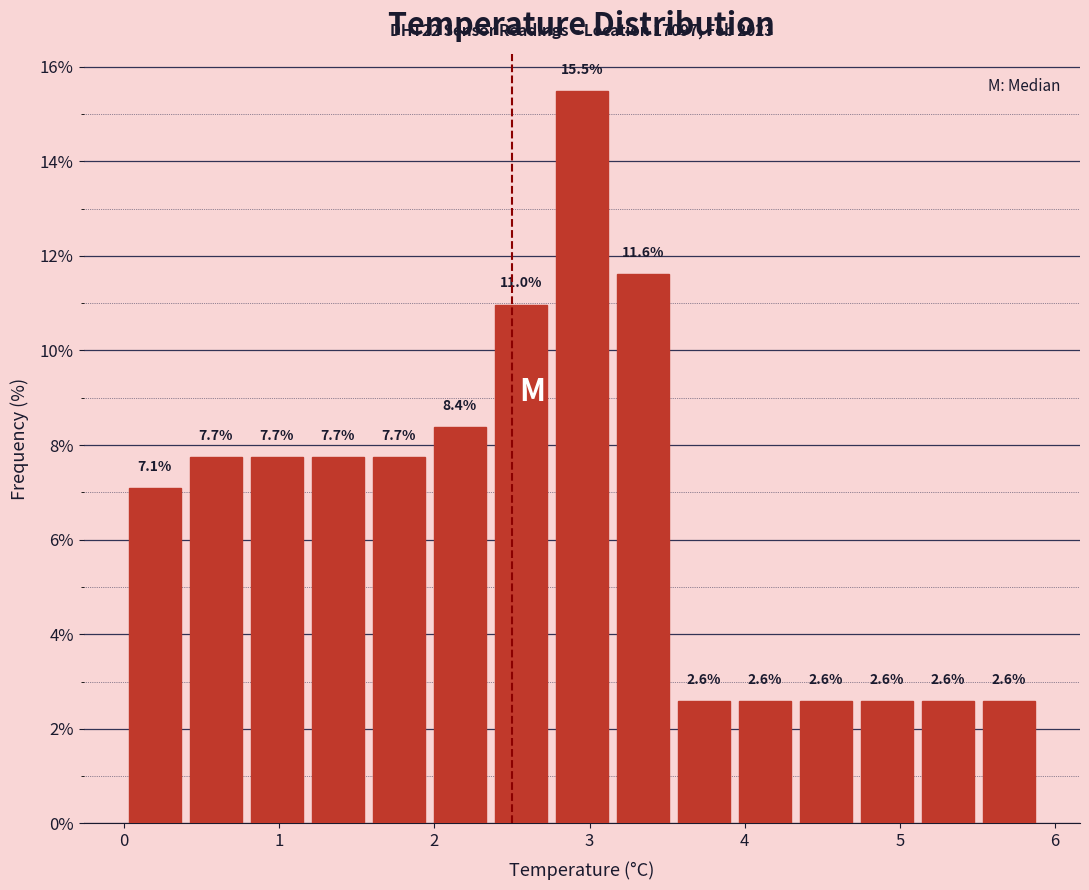

Read against the x-axis, roughly where is the centre of the tallest bar?

3.0